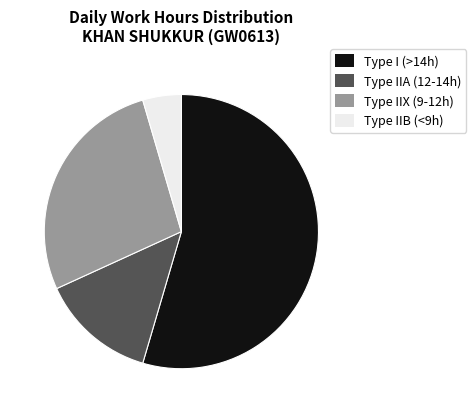

Do Type IIA (12-14h) and Type I (>14h) together represent more than half of the pie?

Yes